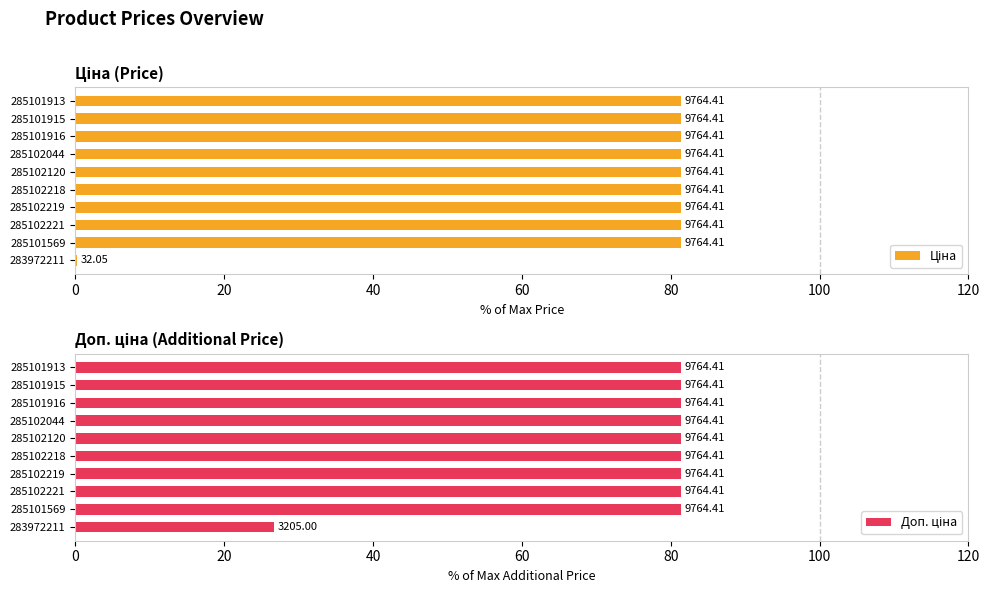

Which series has the largest total across all categories?

Доп. ціна